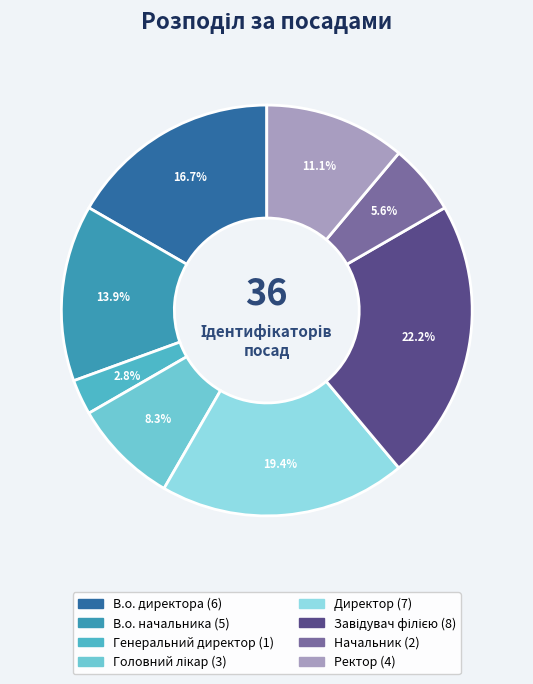

To the nearest percent, what is the average slice percentage?

12%